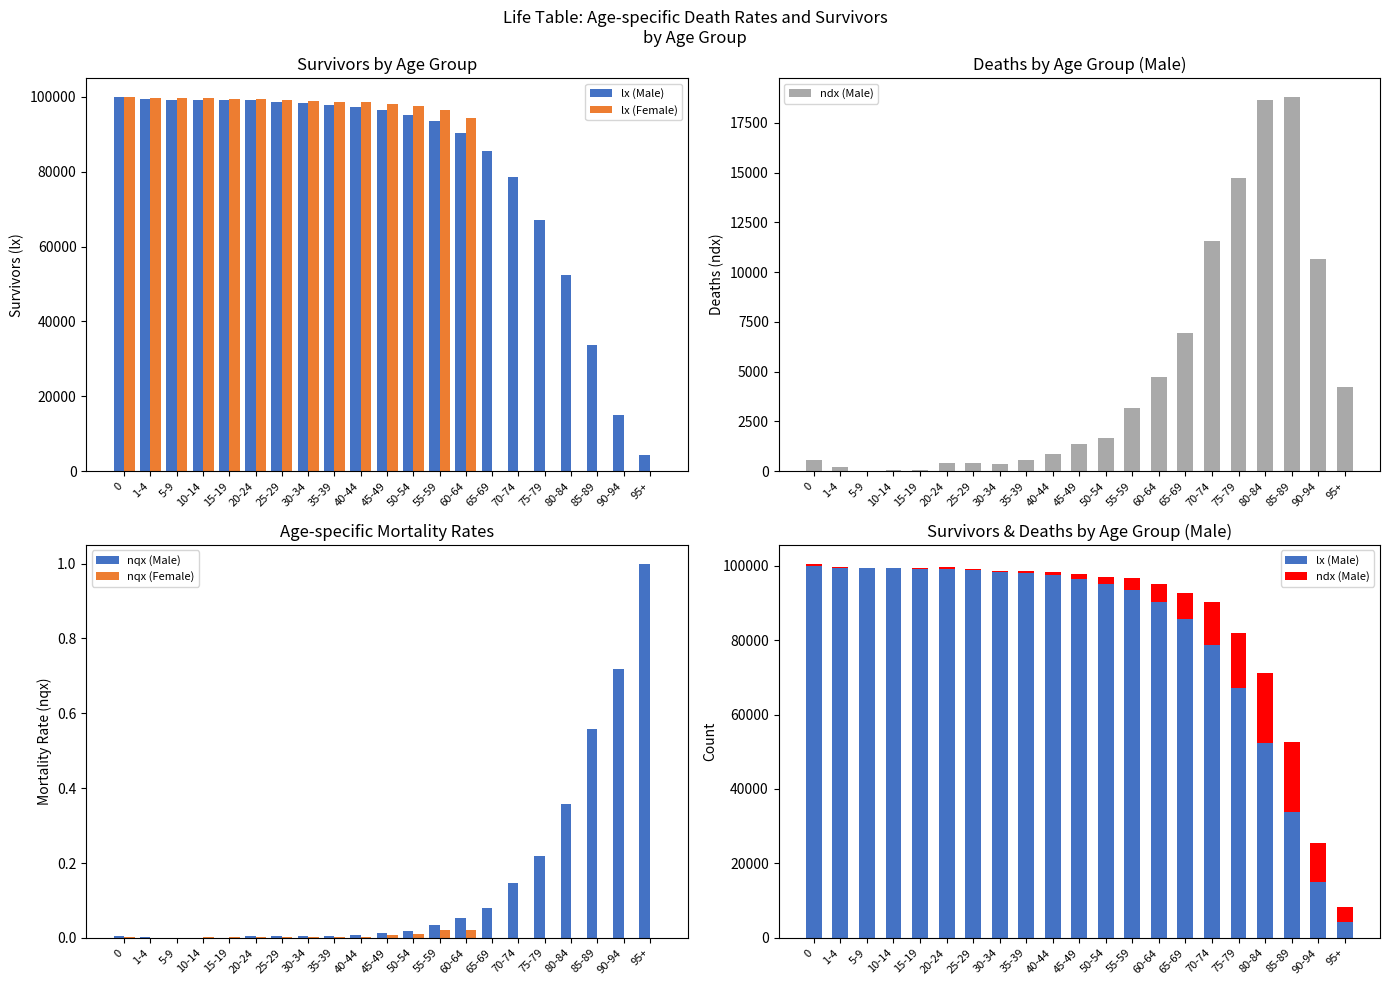

Where does the ndx (Male) series first go above 1347?

50-54